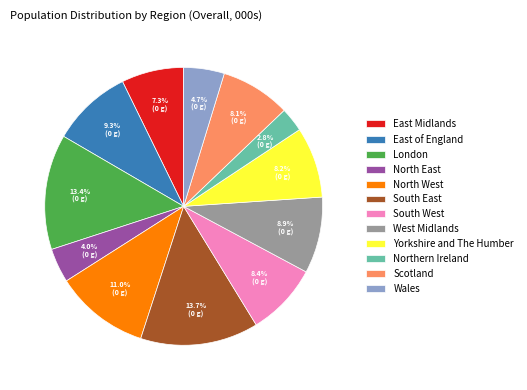

Is it true that Northern Ireland is 3% of the pie?

True